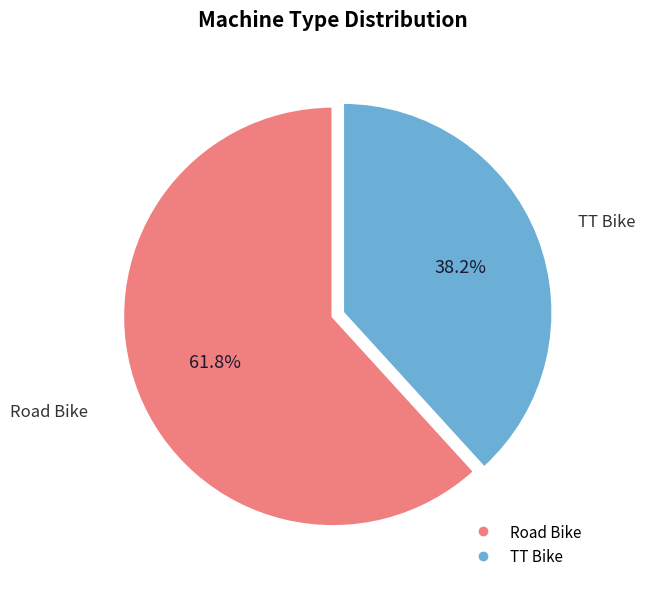

Between TT Bike and Road Bike, which is larger?

Road Bike